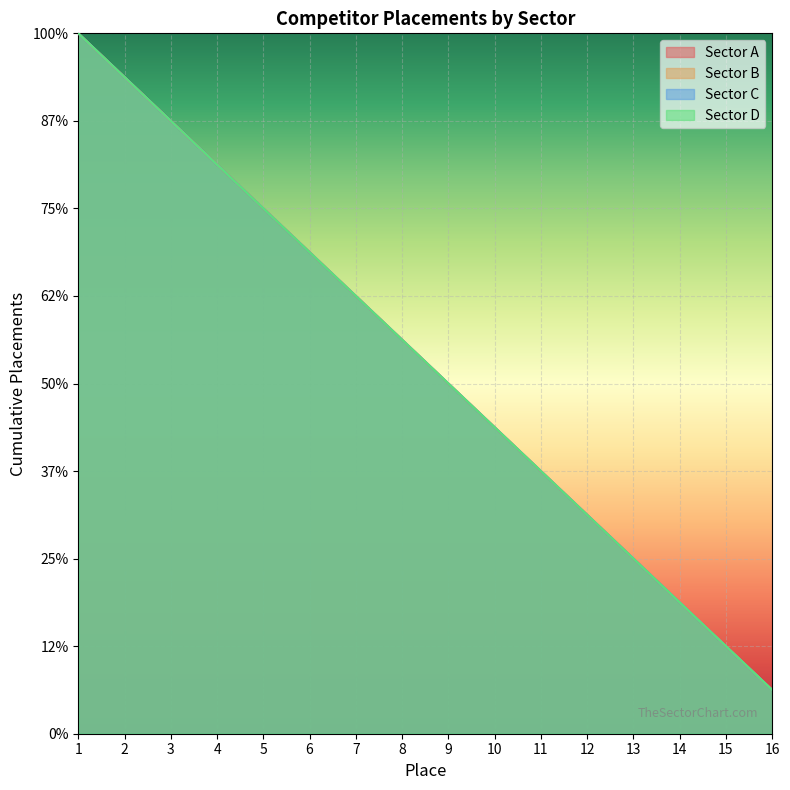

True or false: Sector D has more than 2 points higher than both neighbors.

False